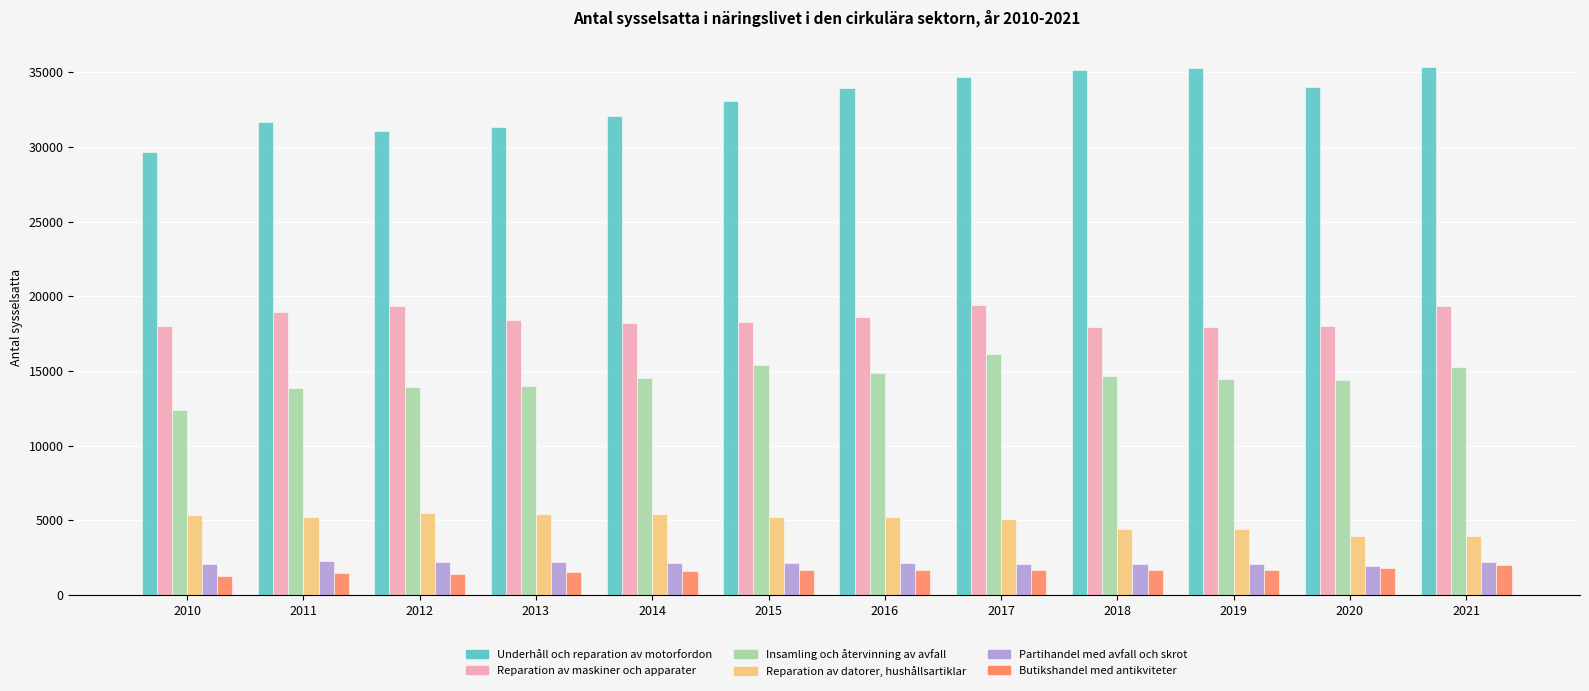

Is the value of Insamling och återvinning av avfall at 2011 greater than the value of Underhåll och reparation av motorfordon at 2013?

No